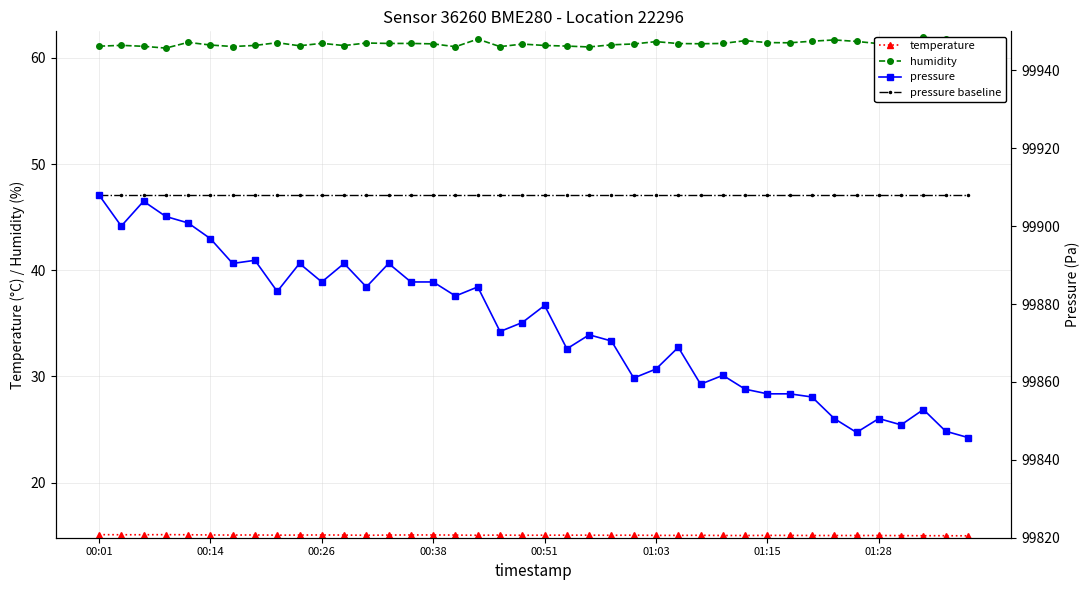

Between 00:01 and 24, which is larger?

00:01